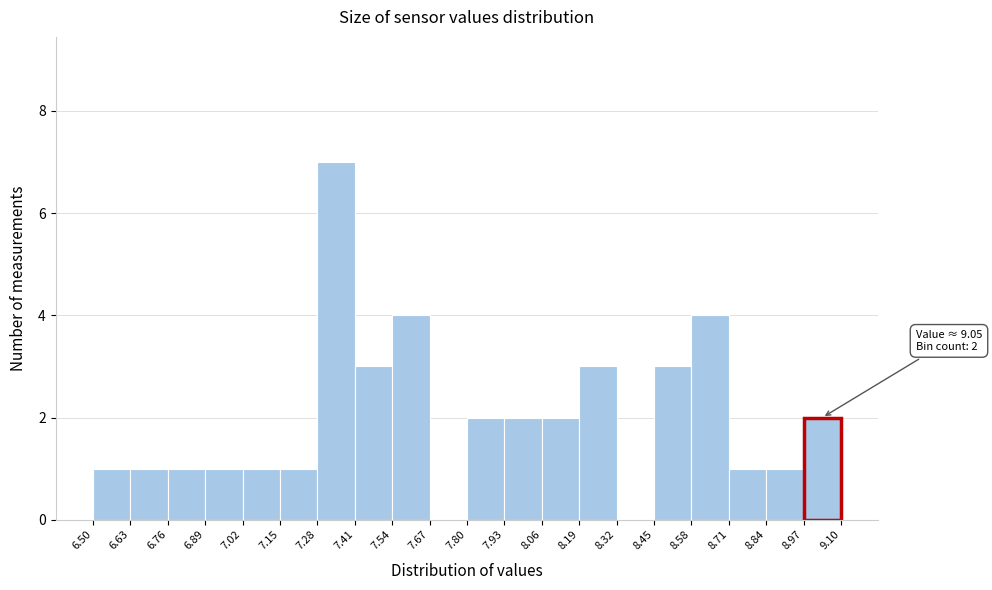

Over which range of the x-axis is the bar tallest?

7.28 to 7.41